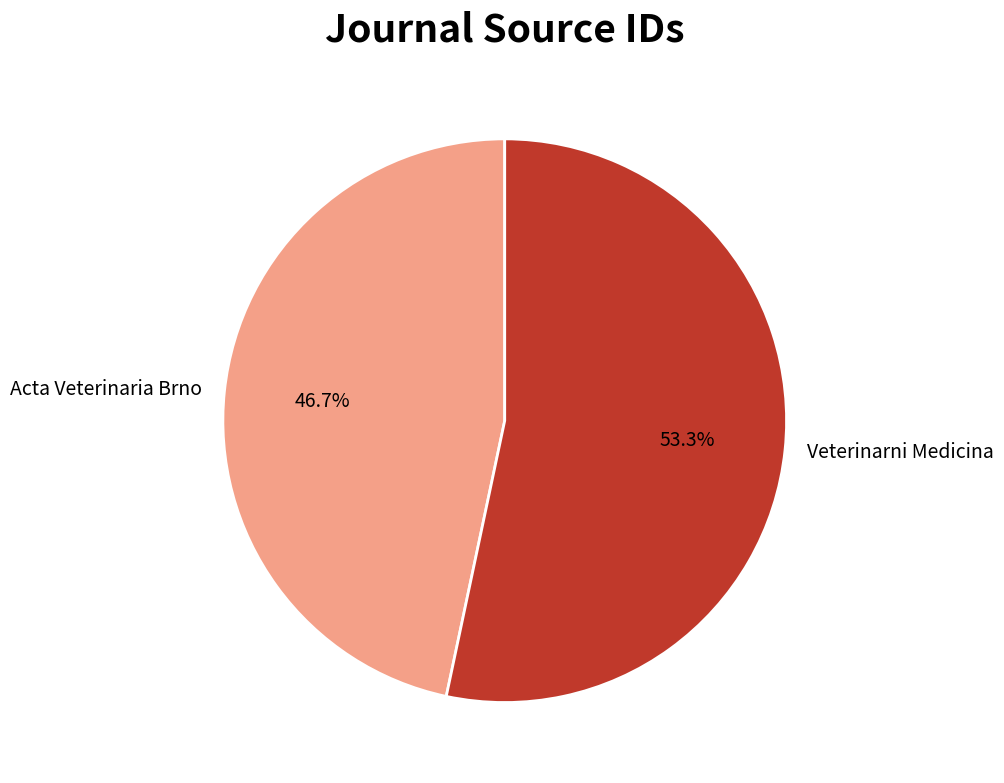

How many segments does this pie chart have?

2